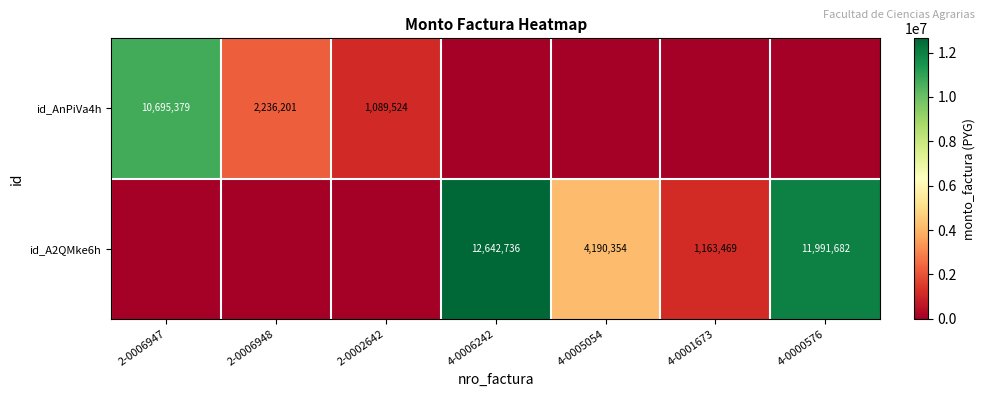

Is it true that id_A2QMke6h equals 1163469 at 4-0001673?

True